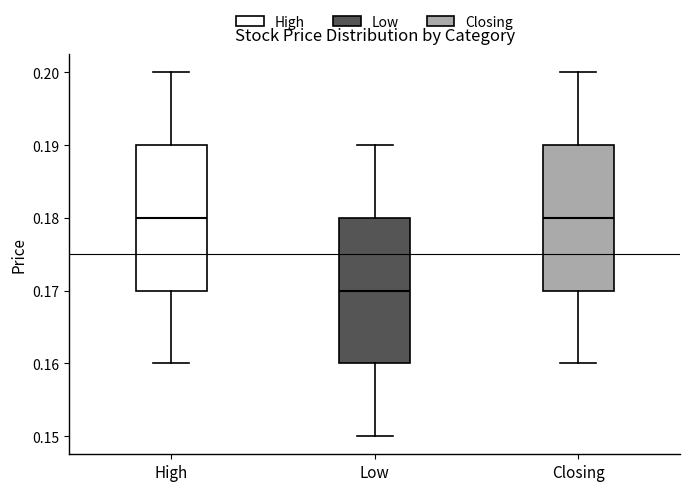

Reading left to right, transcribe this box plot: for each box, give where its median line is, the range the box spans, and where its two whiskers end, as read against the y-axis. The values are not printed on the chart, so give them approximately, as read against the axis.

High: median 0.18, box 0.17 to 0.19, whiskers 0.16 to 0.20
Low: median 0.17, box 0.16 to 0.18, whiskers 0.15 to 0.19
Closing: median 0.18, box 0.17 to 0.19, whiskers 0.16 to 0.20